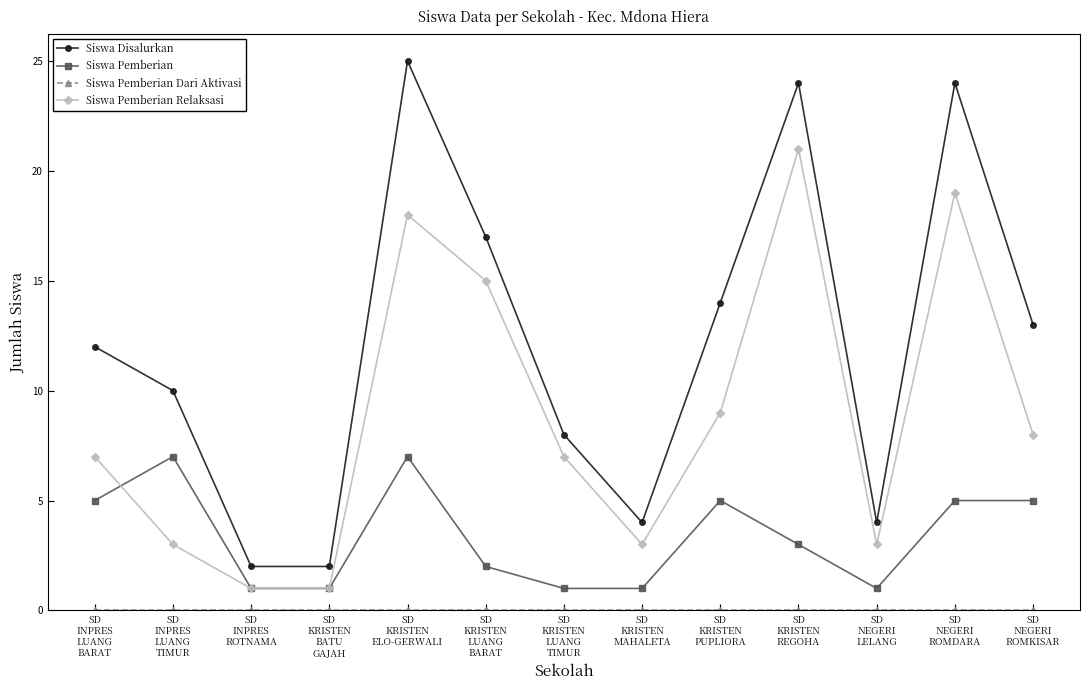

What is the difference between the highest and lowest values at SD
KRISTEN
BATU
GAJAH?

2